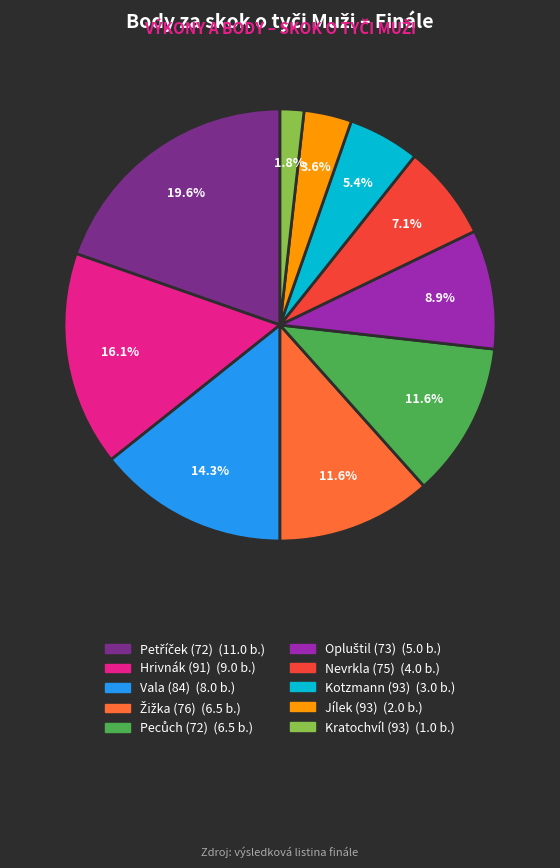

To the nearest percent, what is the difference between the largest and smallest slice percentages?

18%